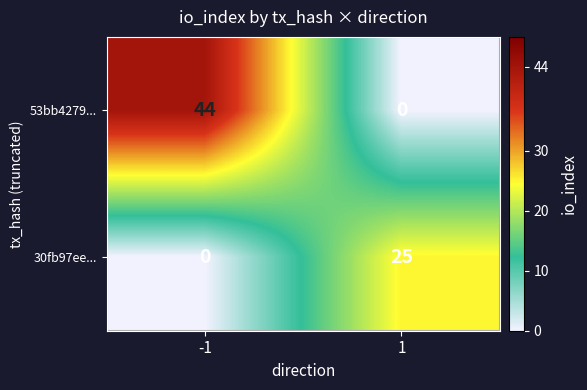

What is the difference between the highest and lowest values at -1?

44